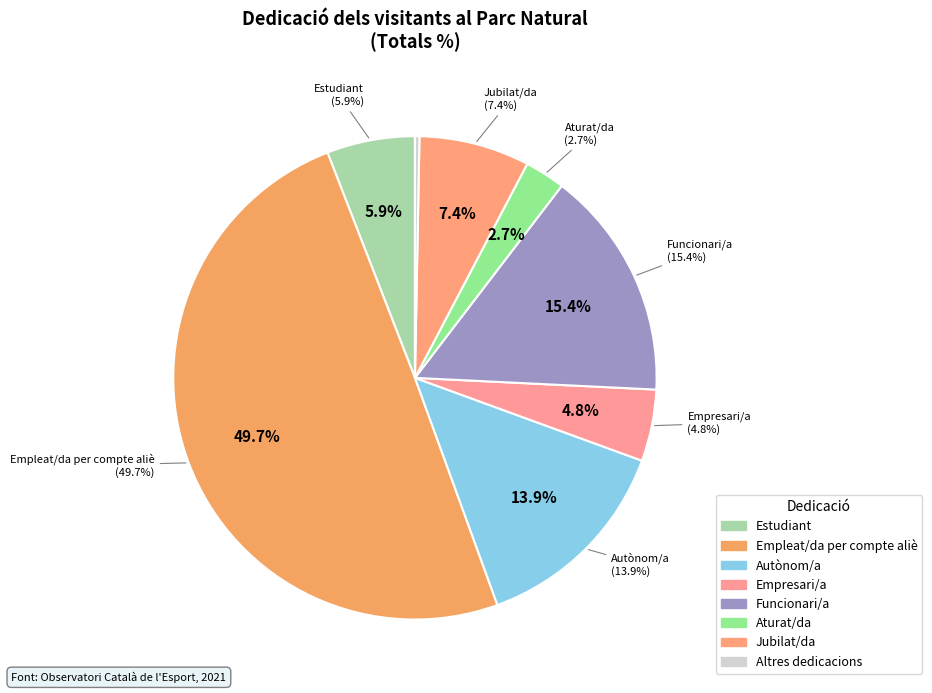

Is there any slice that represents more than half of the pie?

No